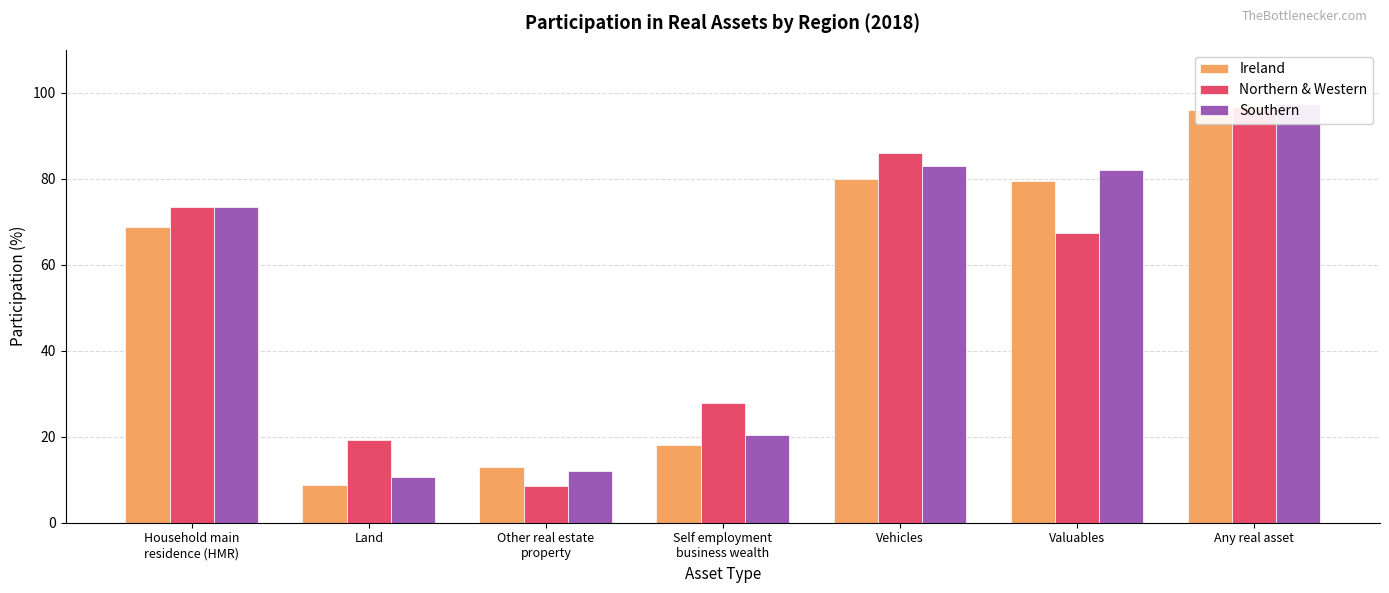

How many categories are shown in the chart?

7